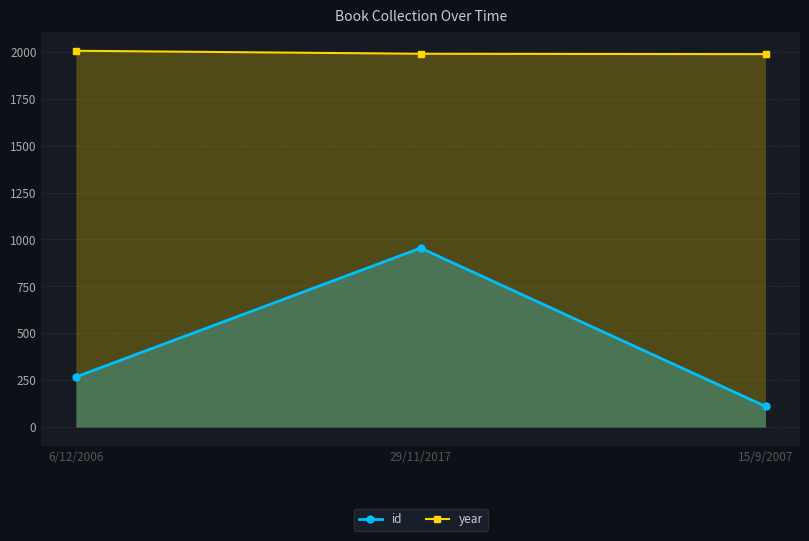

What is the maximum value for year?

2006